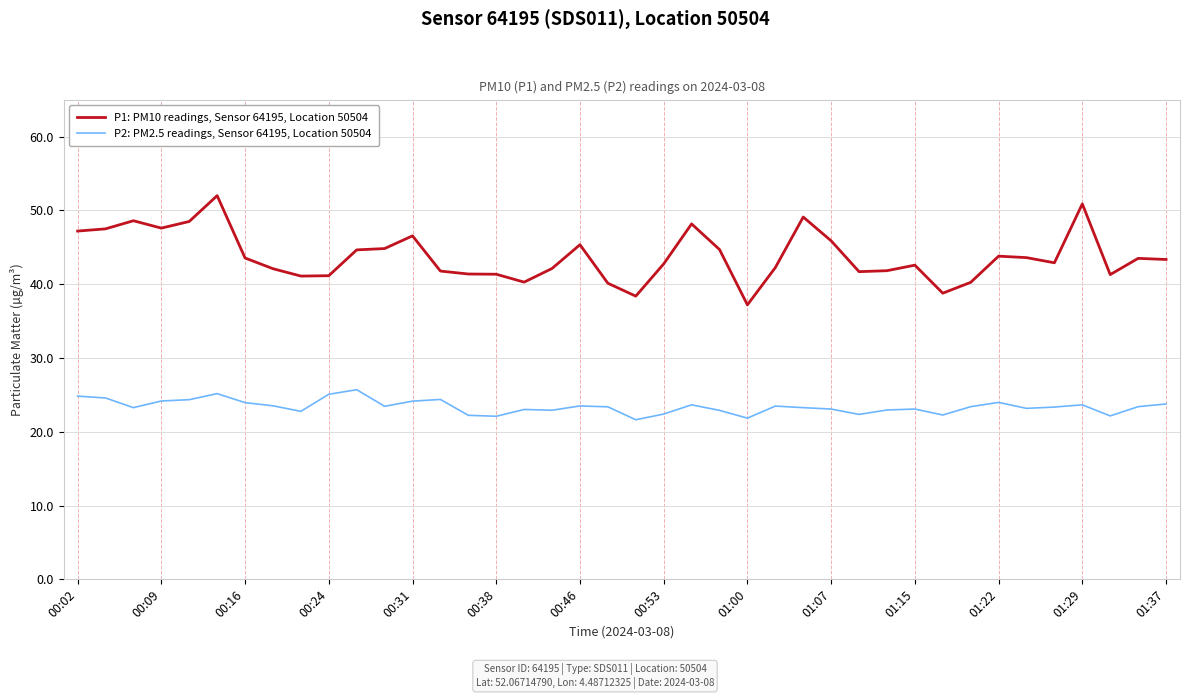

What is the lowest value of the P1: PM10 readings, Sensor 64195, Location 50504 series?

37.2